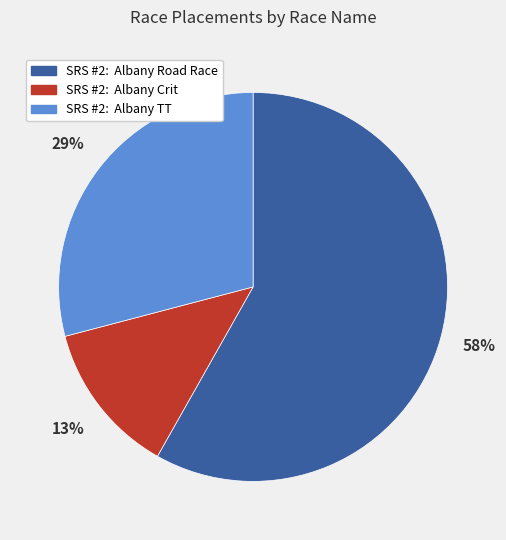

To the nearest percent, what is the average slice percentage?

33%